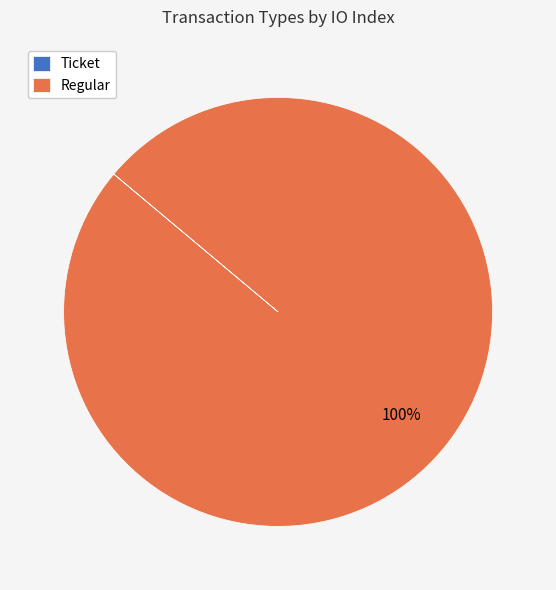

Is it true that Regular is 100% of the pie?

True